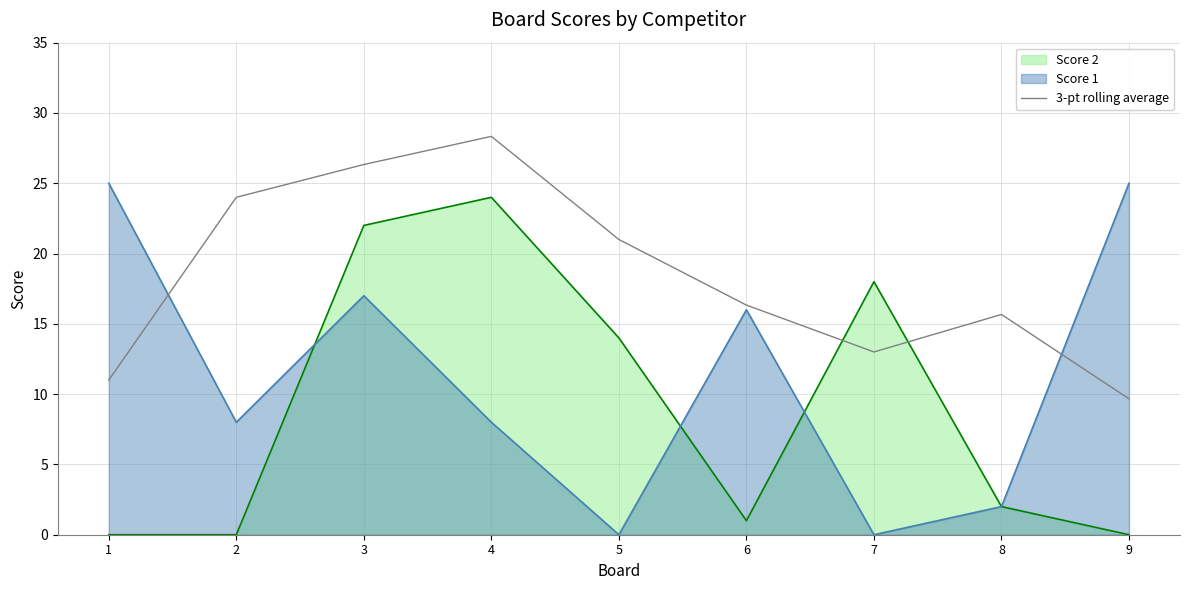

Is it true that Score 1 equals 9.9 at 6?

False